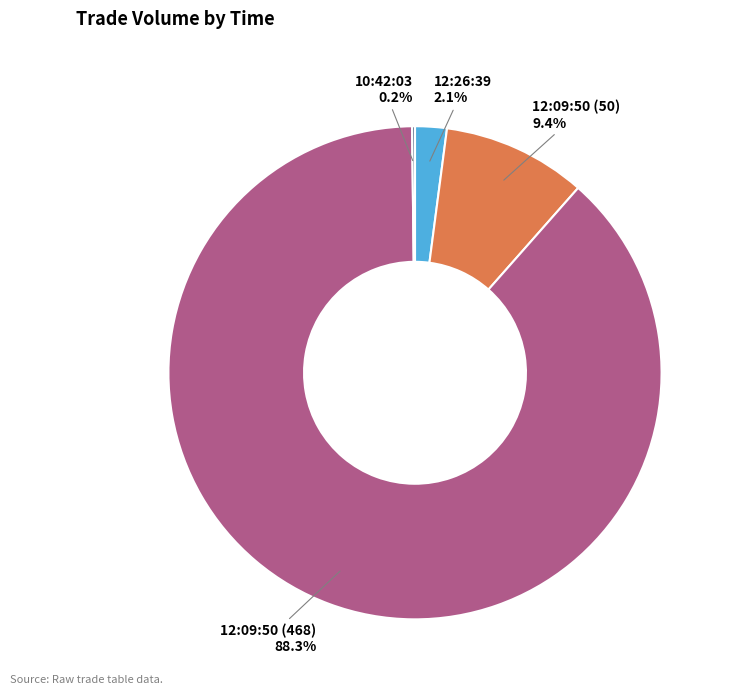

Which category has the biggest portion of the pie?

12:09:50 (468)